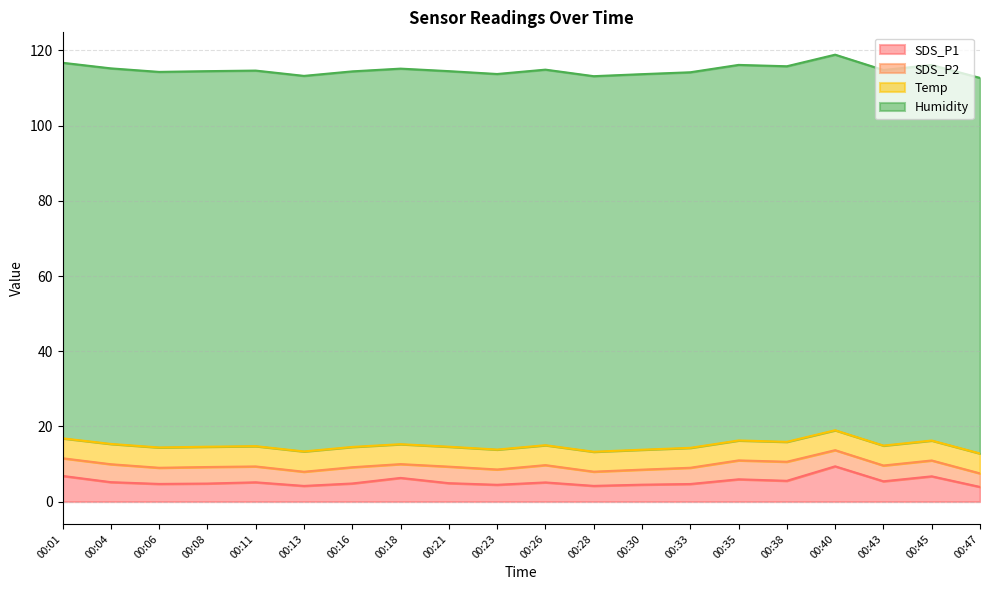

At which label is SDS_P2 closest to 4?

00:30